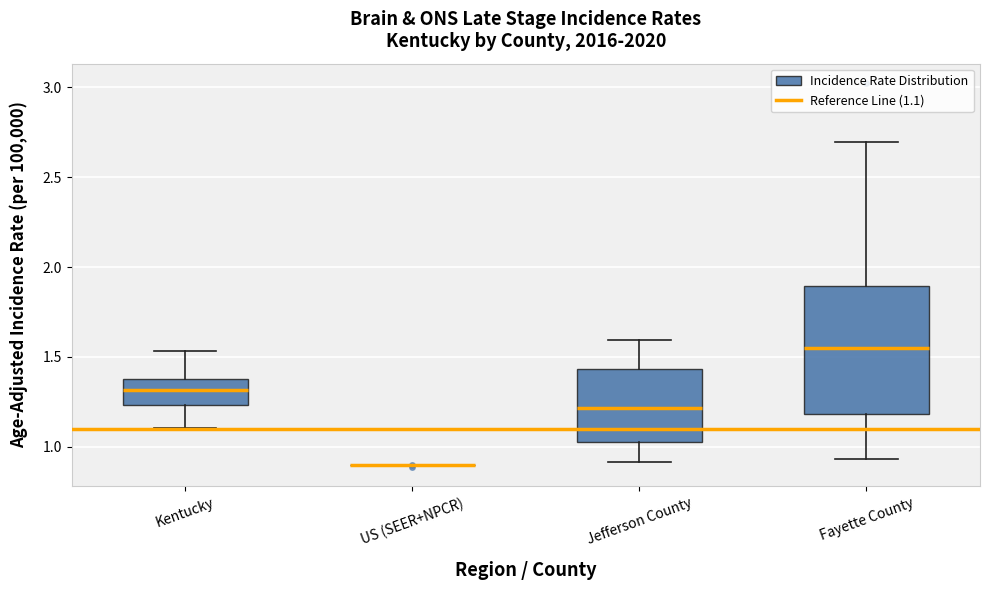

Reading left to right, transcribe this box plot: for each box, give where its median line is, the range the box spans, and where its two whiskers end, as read against the y-axis. The values are not printed on the chart, so give them approximately, as read against the axis.

Kentucky: median 1.30, box 1.25 to 1.40, whiskers 1.10 to 1.55
US (SEER+NPCR): box collapsed to a line at 0.90, whiskers 0.90 to 0.90
Jefferson County: median 1.20, box 1.05 to 1.45, whiskers 0.90 to 1.60
Fayette County: median 1.55, box 1.20 to 1.90, whiskers 0.95 to 2.70